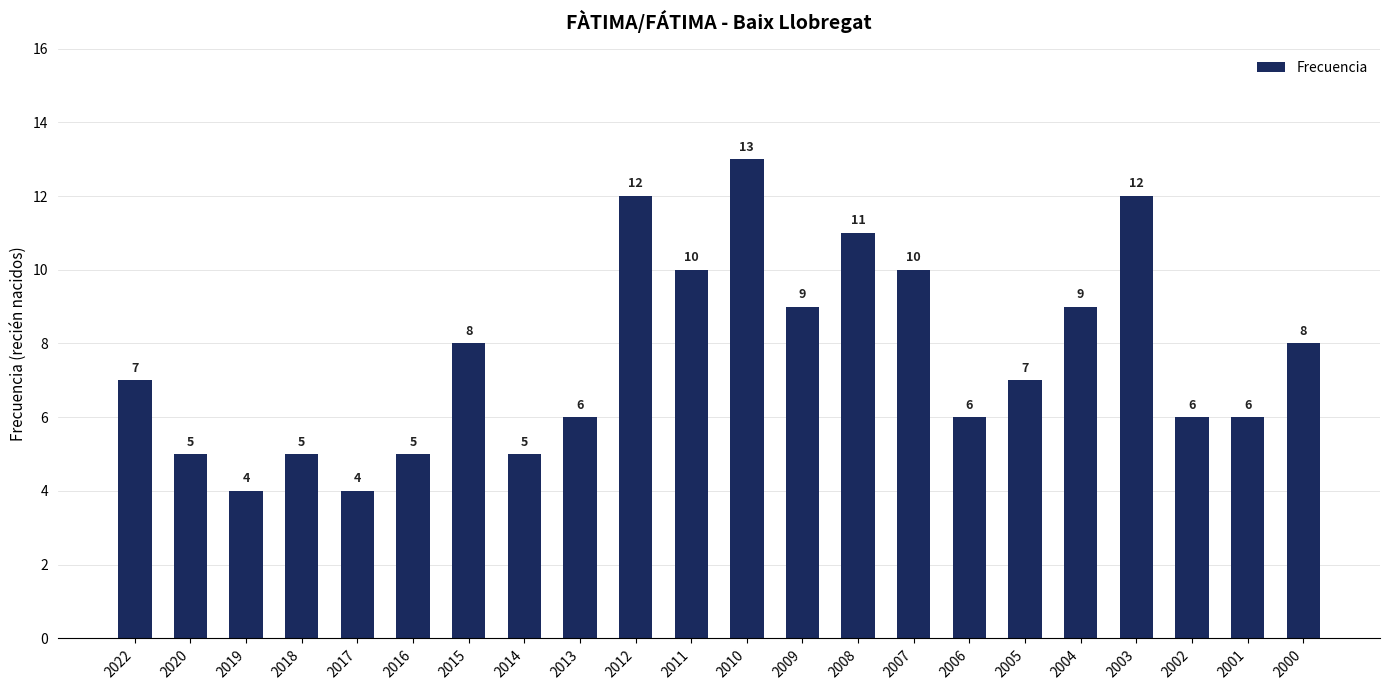

What value does the data have at 2016?

5